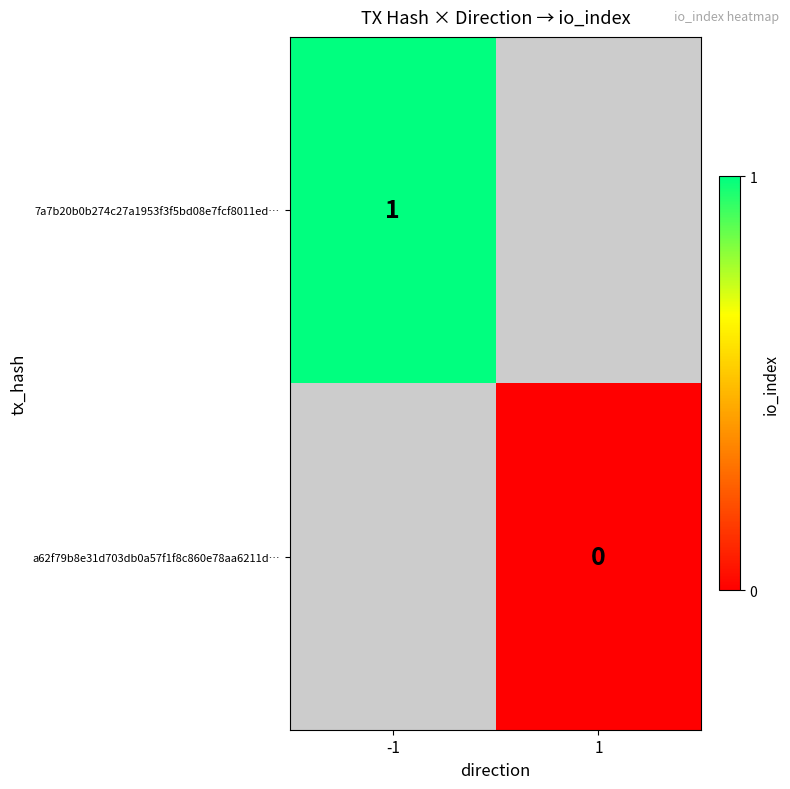

How many categories are shown in the chart?

2